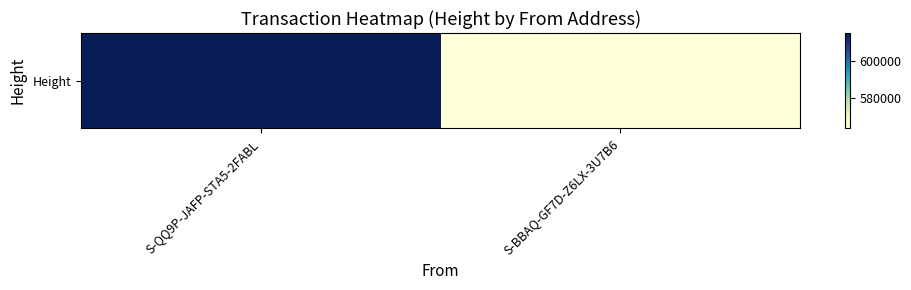

What is the average value?

589321